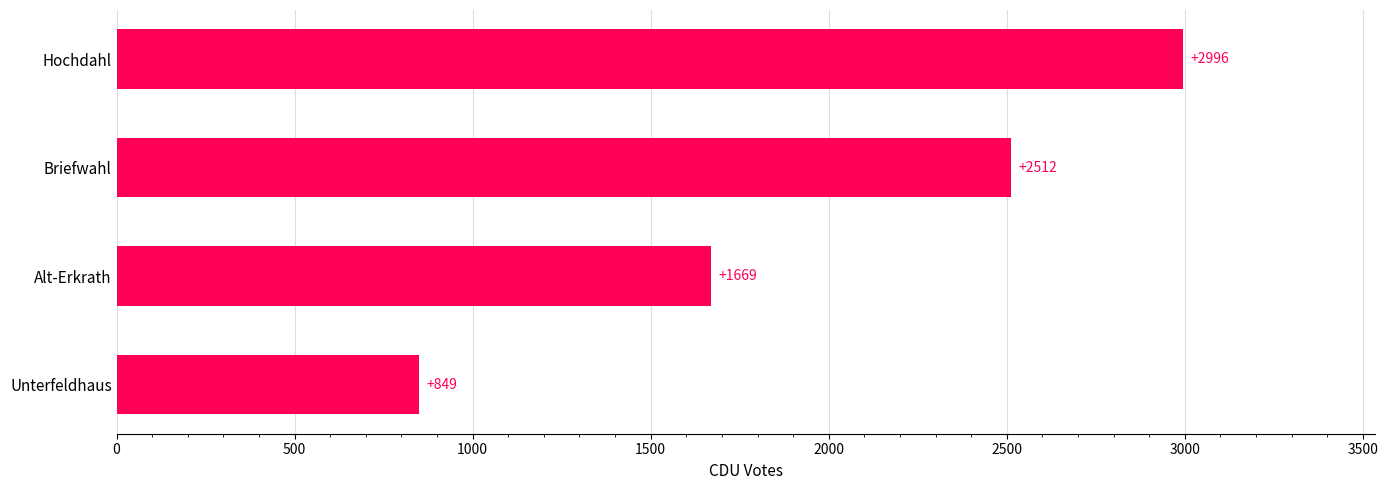

Reading top to bottom, what are all the values shown in this chart?

Hochdahl=2996	Briefwahl=2512	Alt-Erkrath=1669	Unterfeldhaus=849